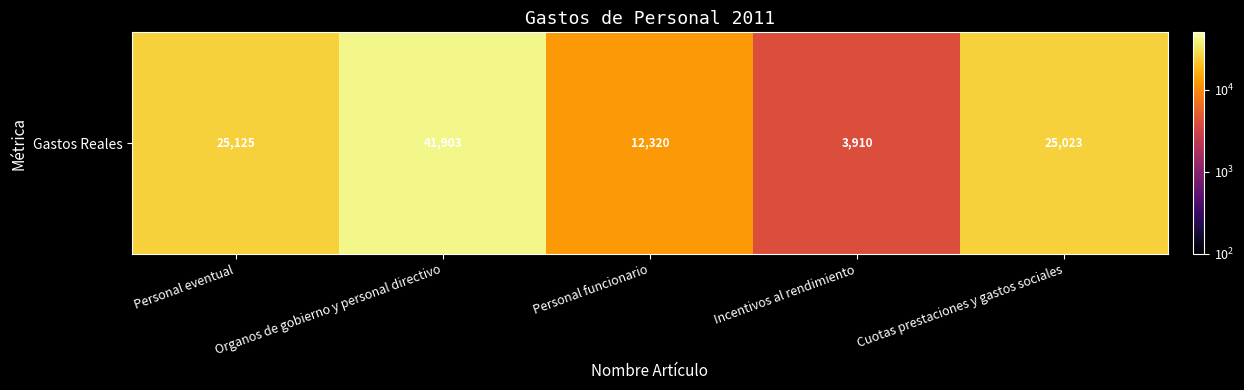

Approximately how many times larger is the value at Personal eventual compared to Cuotas prestaciones y gastos sociales?

1.0